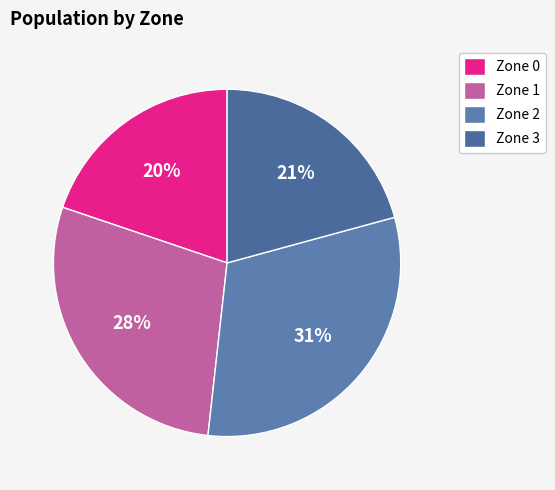

Is it true that Zone 0 is 29% of the pie?

False